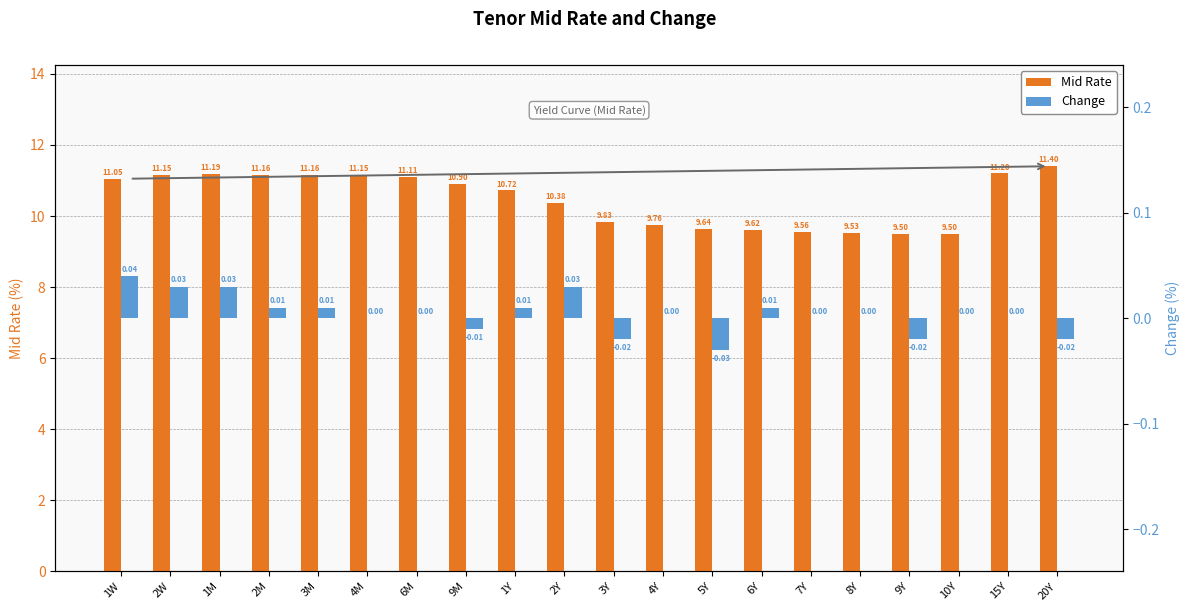

What is the label of the 16th bar from the right?

3M